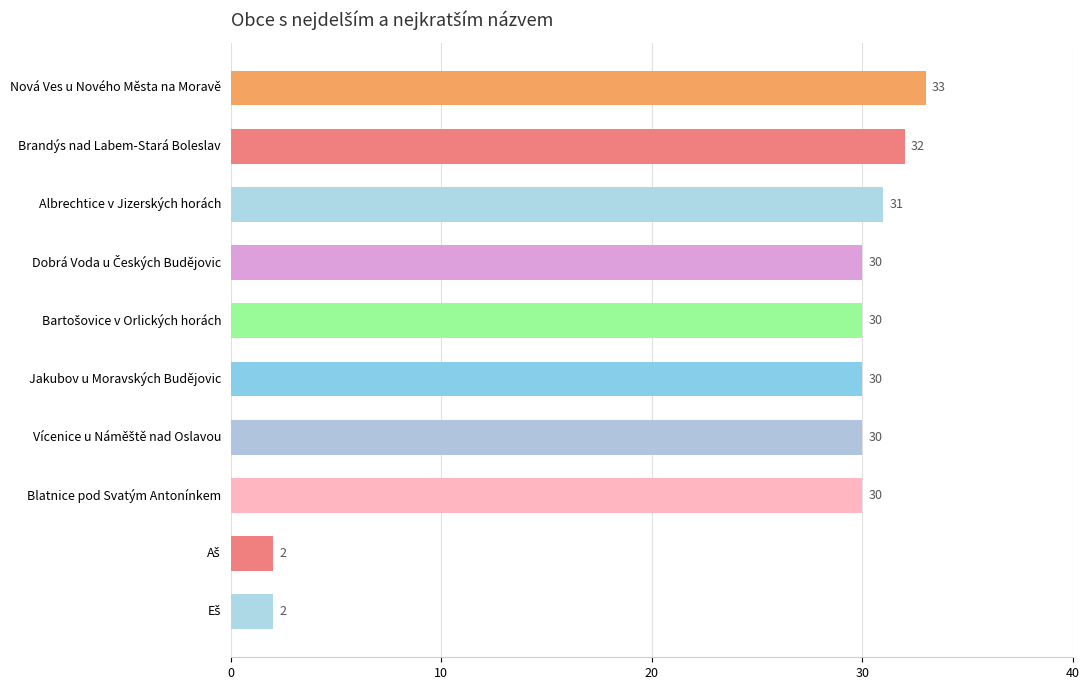

The chart shows a value of 31 at Albrechtice v Jizerských horách. True or false?

True